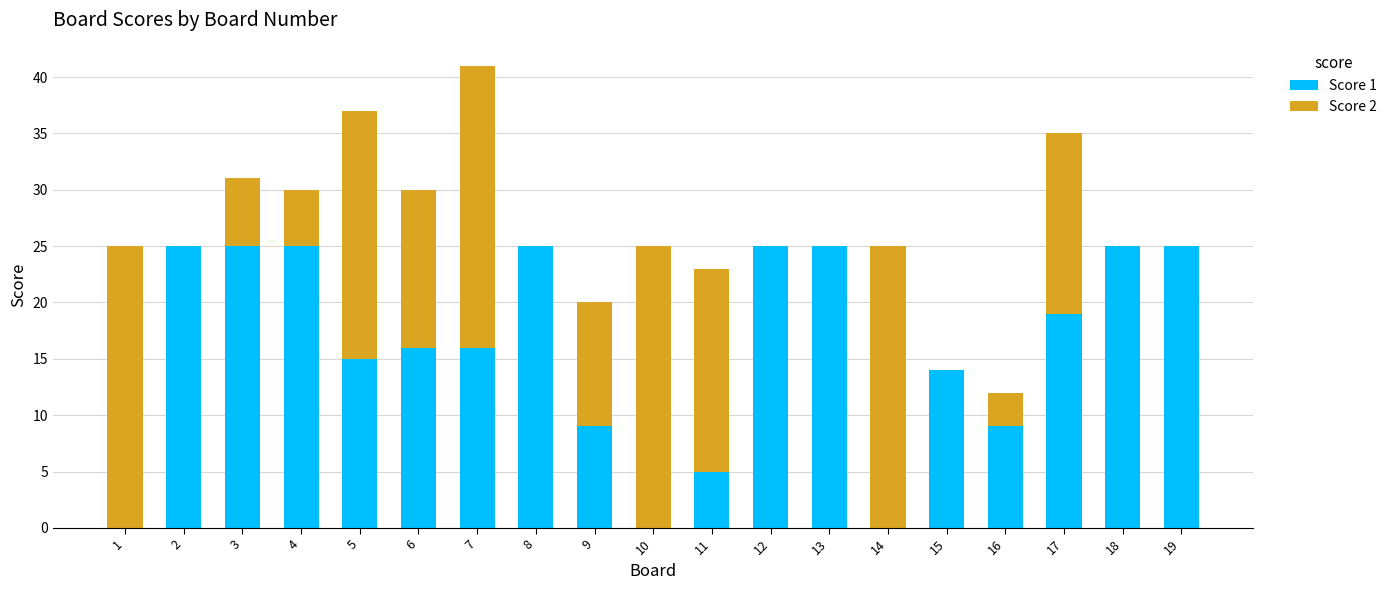

How many distinct data groups are displayed?

2